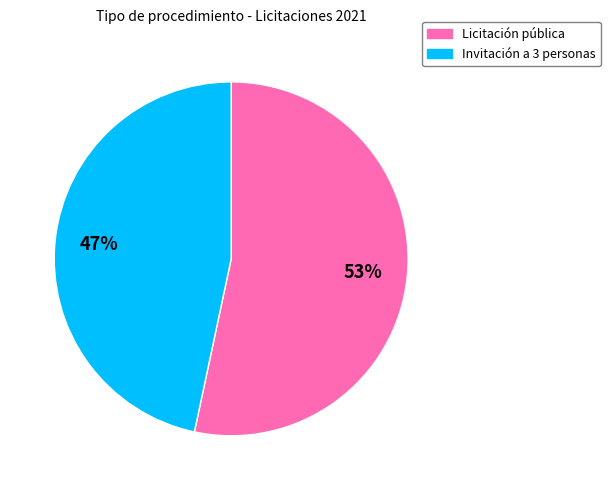

To the nearest percent, what is the average slice percentage?

50%